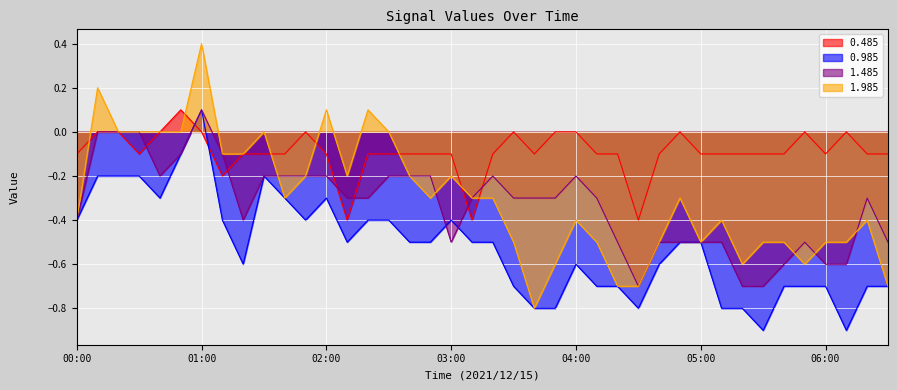

True or false: 1.485 has a value of -0.3 at 03:40.

True